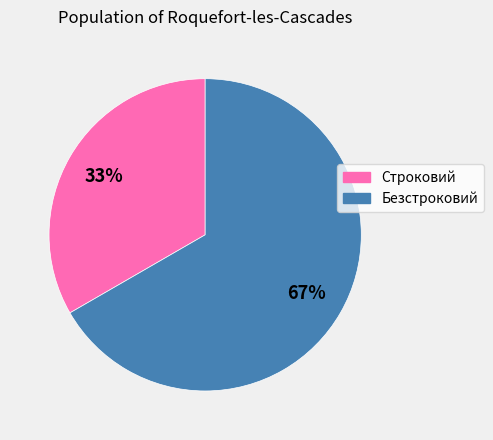

True or false: Строковий accounts for 26% of the total.

False